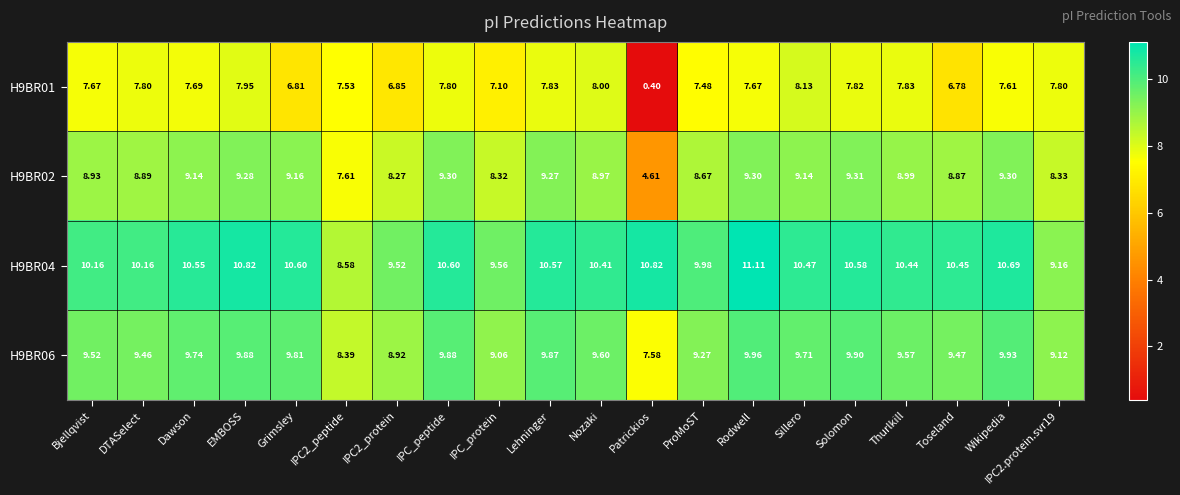

Where does the H9BR06 series first go above 9?

Bjellqvist